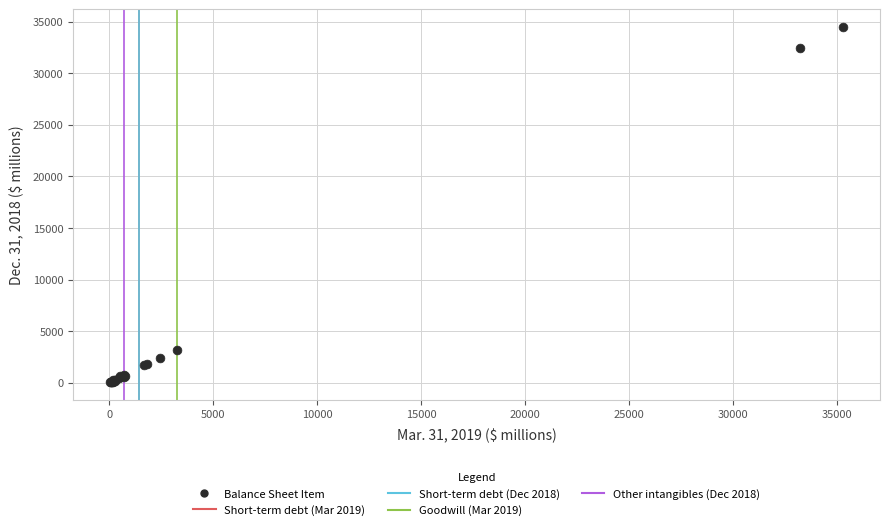

What Y value in the scatter plot is closest to 17247?

3162